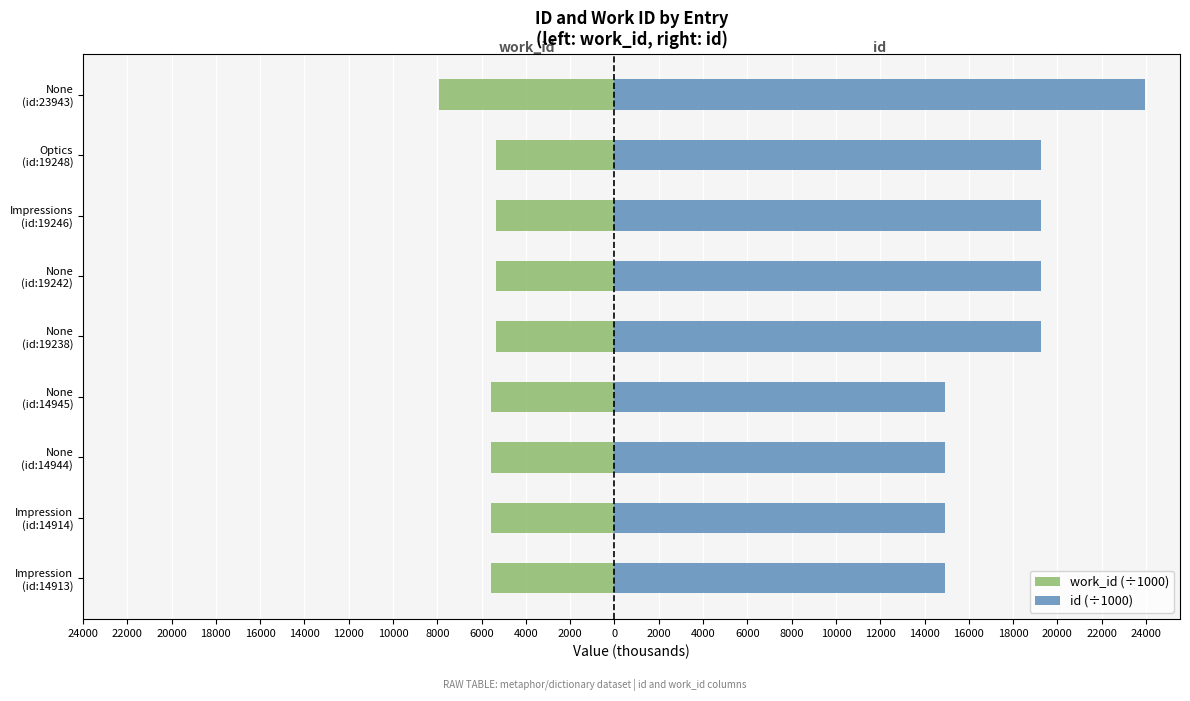

Which series has the largest total across all categories?

id (÷1000)